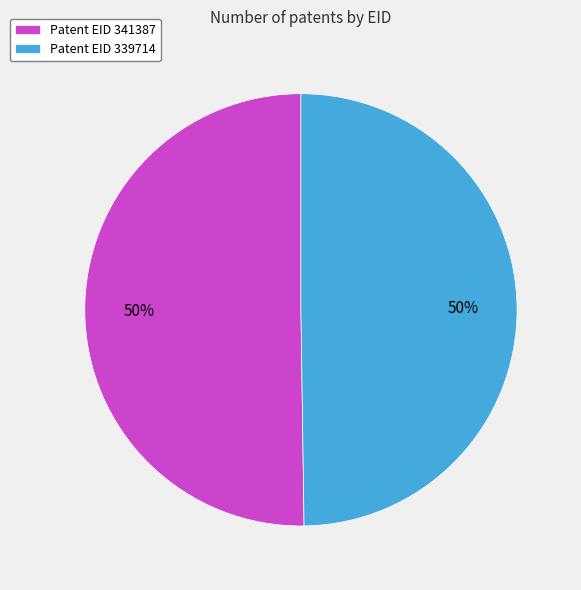

The Patent EID 341387 slice represents 50% of the pie. True or false?

True